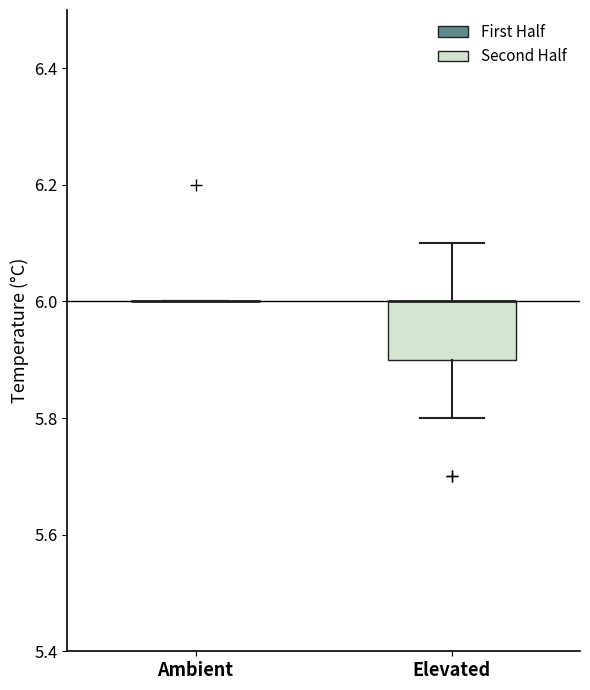

Which box is the tallest, from its lower edge to its upper edge?

Elevated